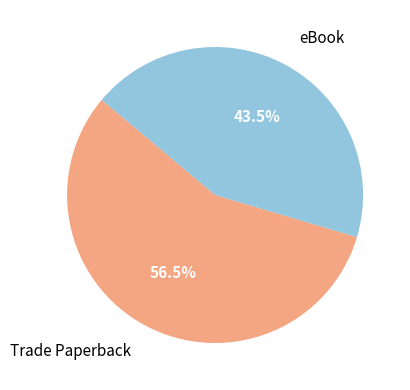

Is there a majority slice in this chart?

Yes